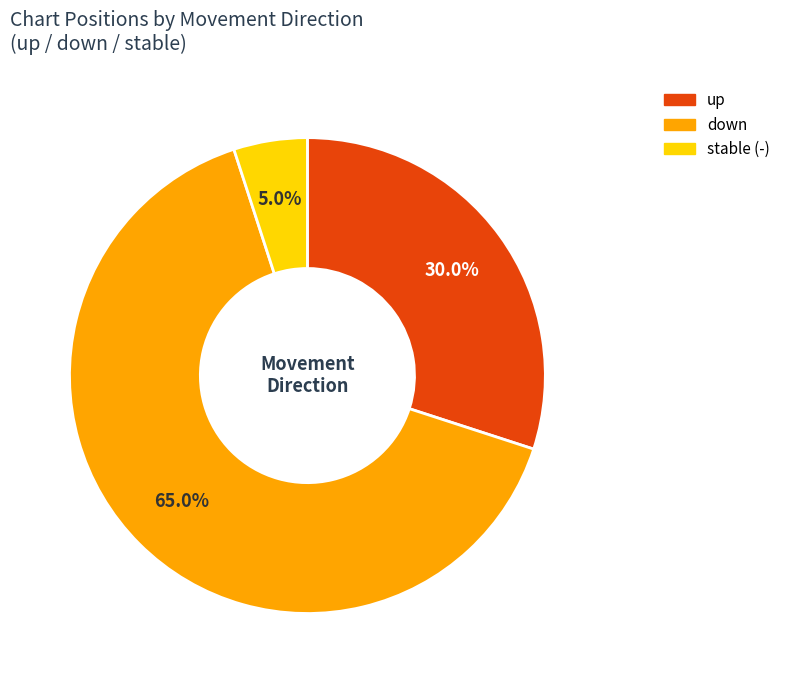

How many segments does this pie chart have?

3